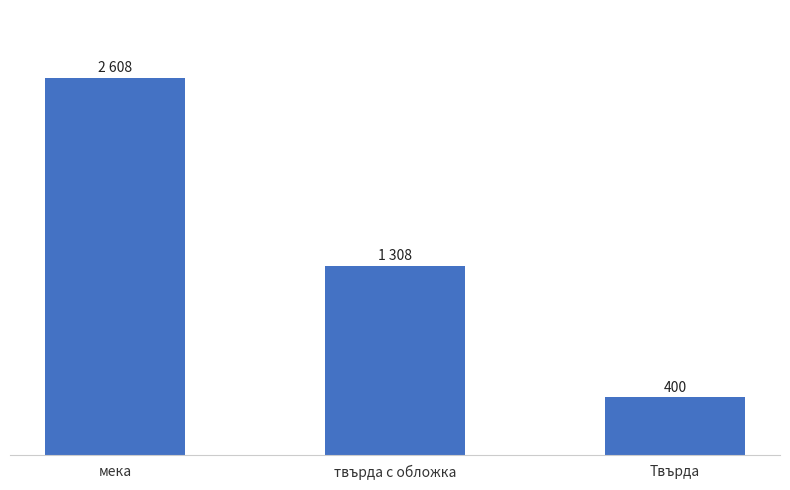

Rank the categories by value from highest to lowest.

мека, твърда с обложка, Твърда